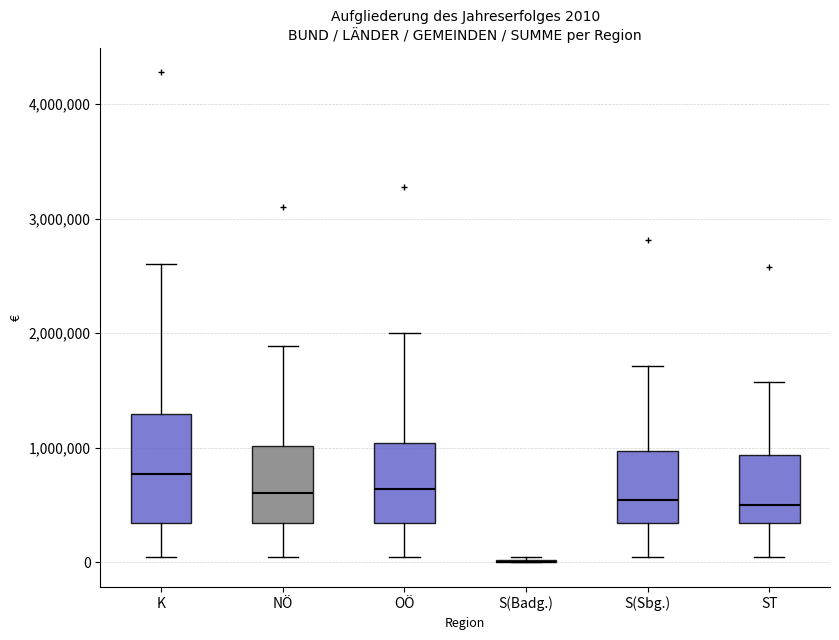

Comparing the boxes themselves (not the whiskers), which one is the tallest?

K